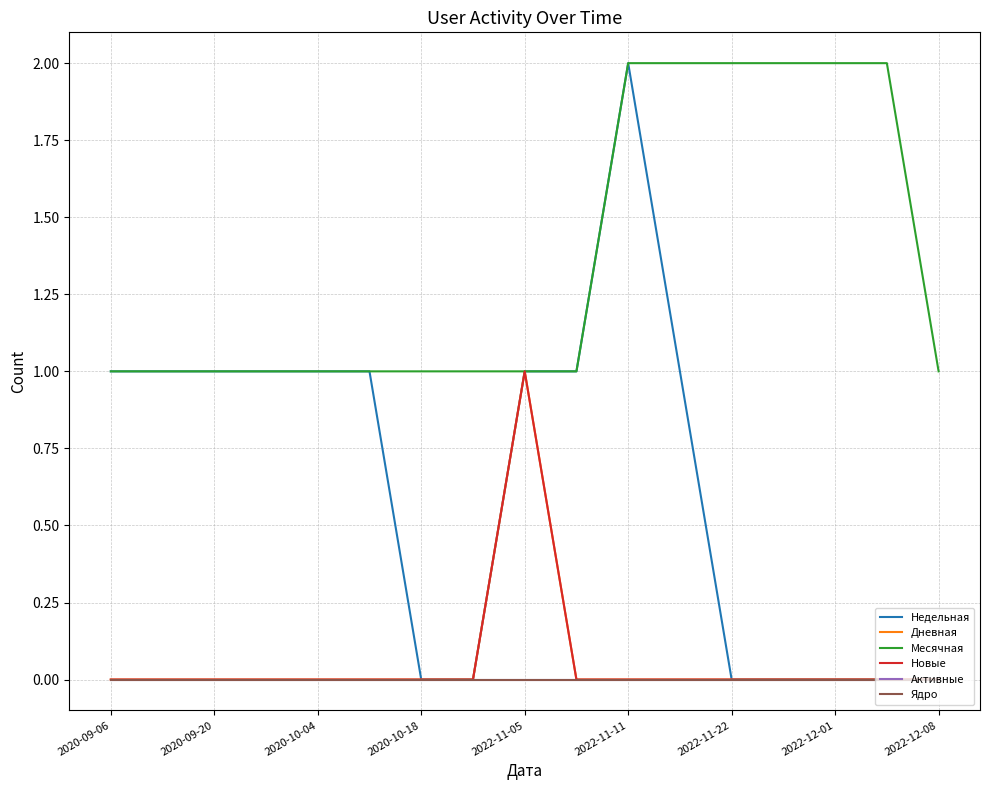

True or false: Месячная and Недельная intersect in this chart.

False